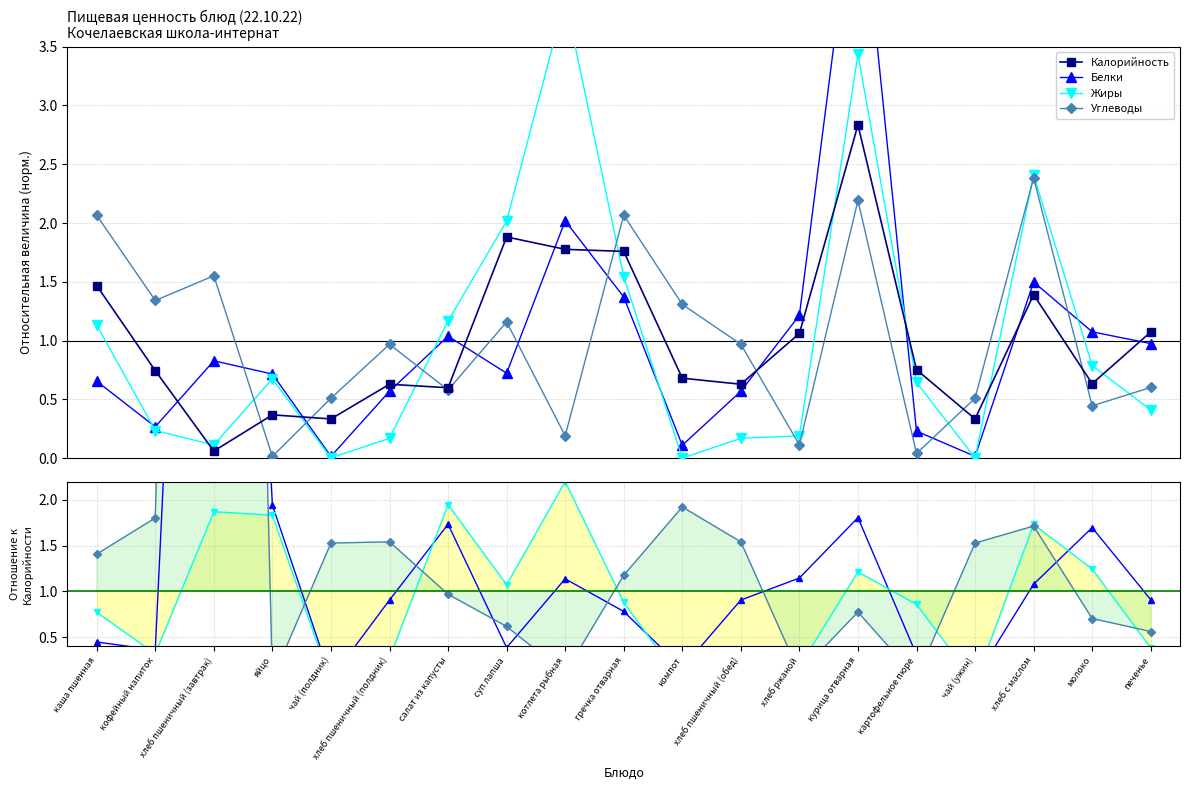

How many lines are shown in the chart?

4